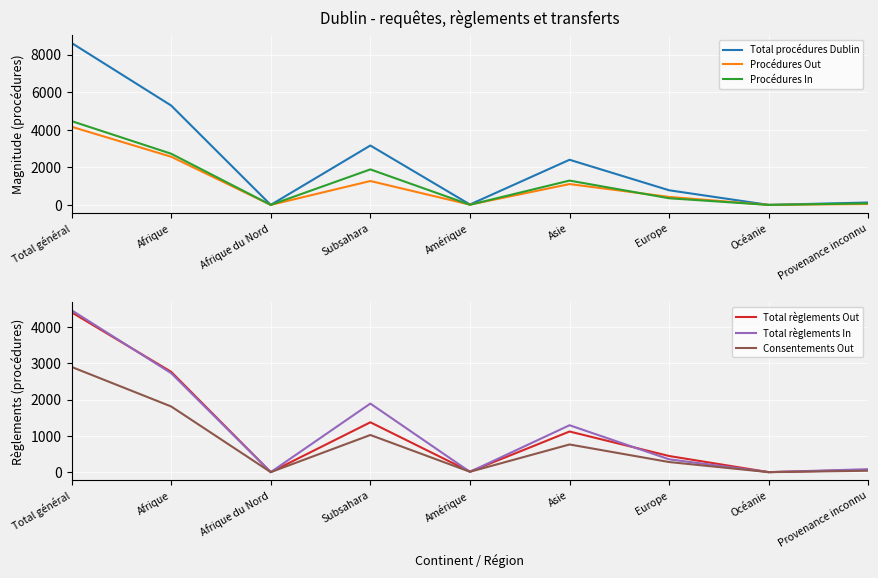

The Total règlements Out series shows 0 at Océanie. True or false?

True